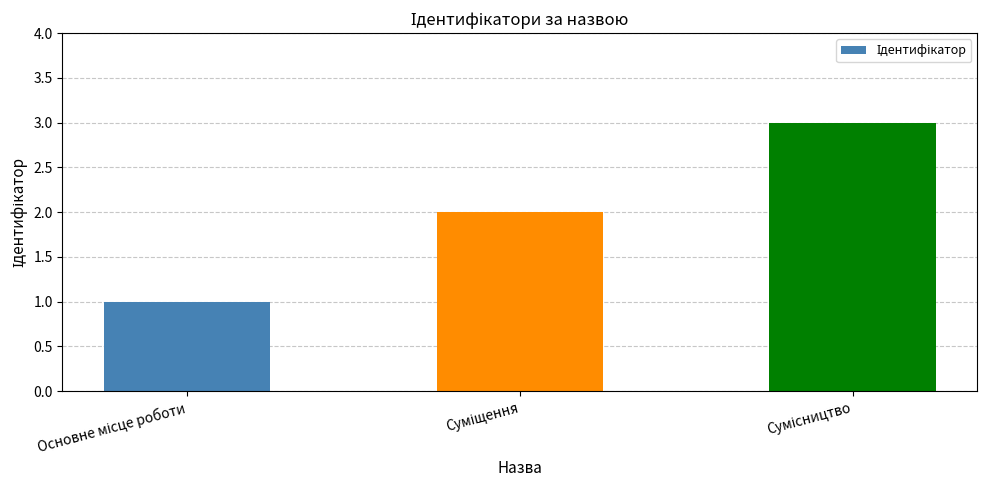

What is the maximum value shown in the chart?

3